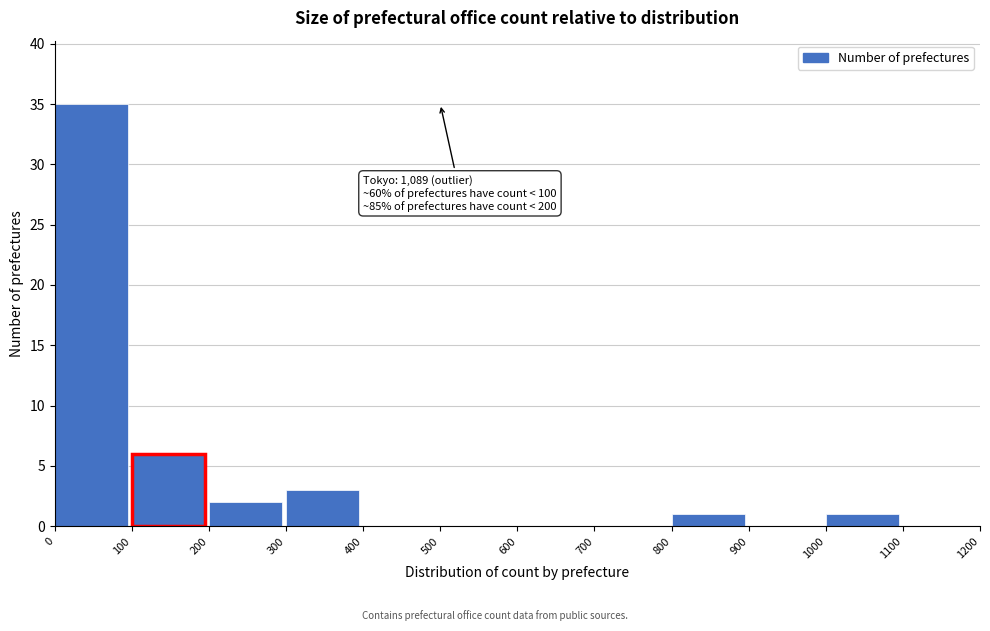

Which range on the x-axis has the tallest bar?

0 to 100